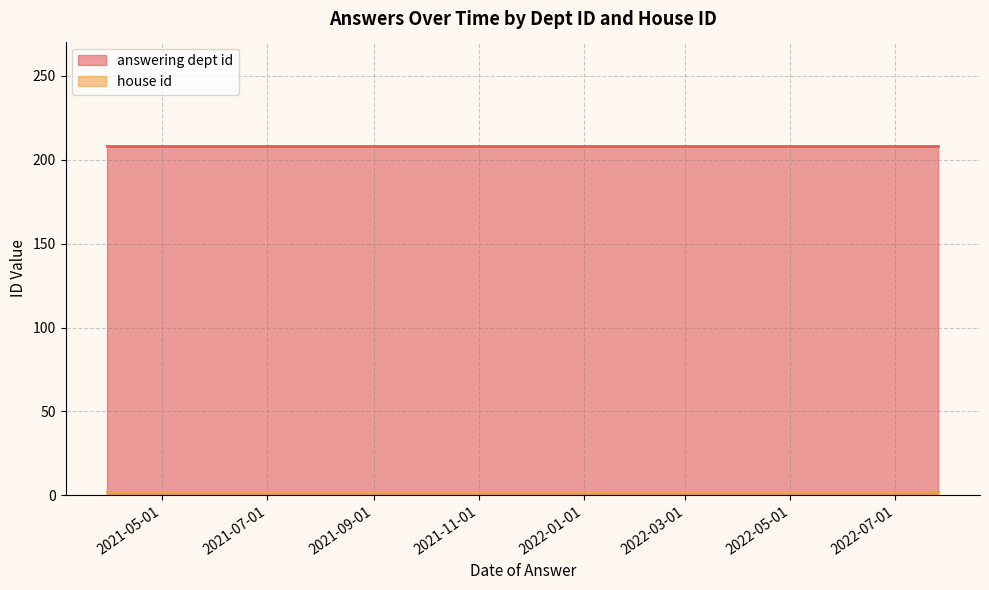

At which category is the sum across all series the highest?

2021-03-30